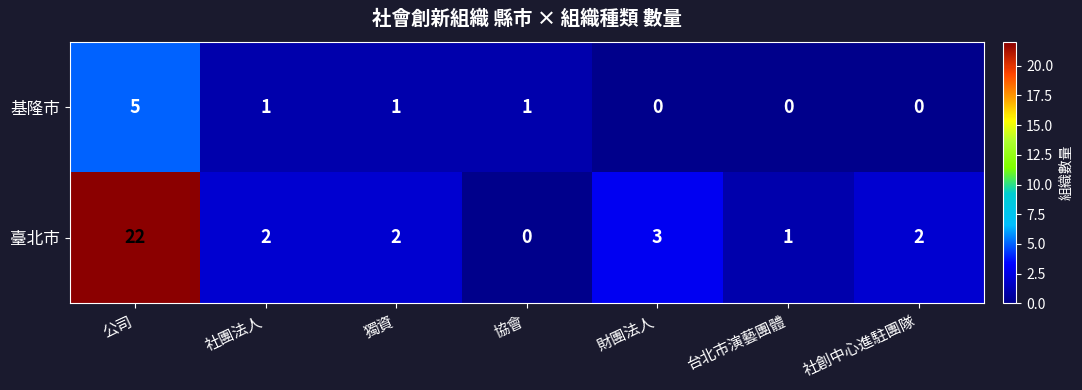

Count the number of data series in this chart.

2